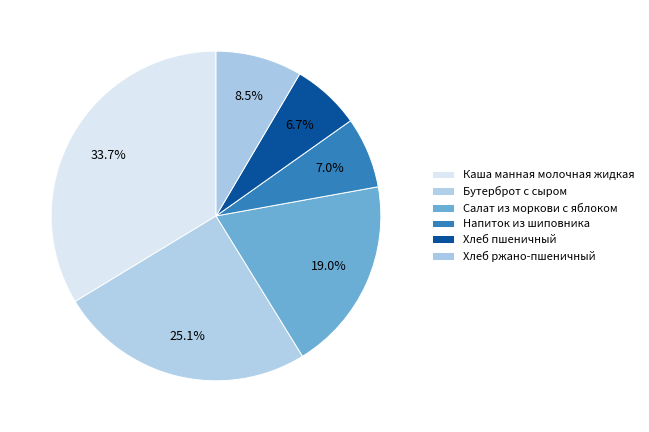

Approximately how many times larger is the value at Хлеб пшеничный compared to Салат из моркови с яблоком?

0.4